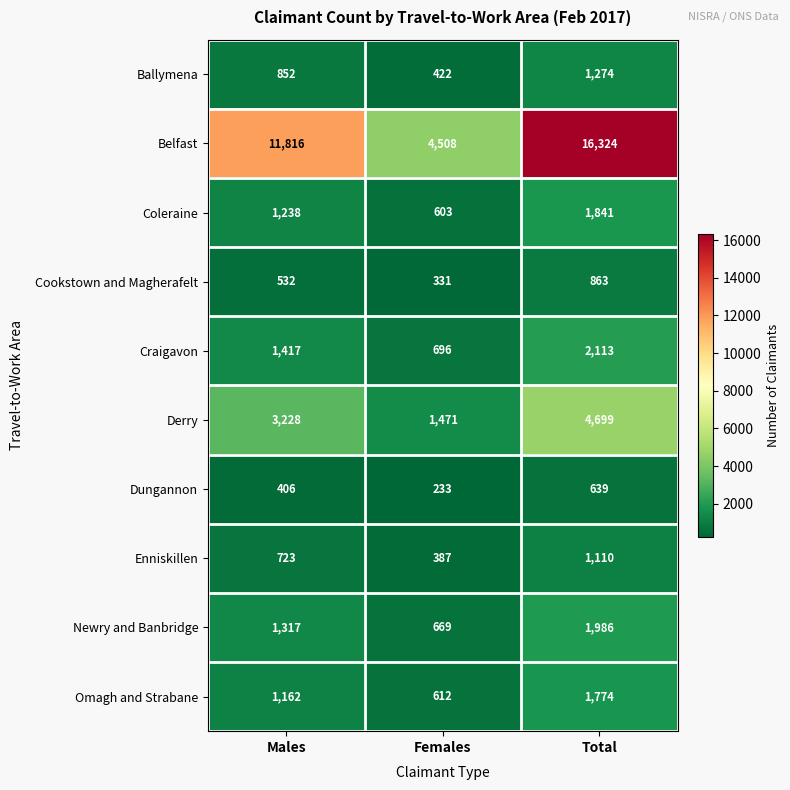

Reading left to right, list all the values displayed in this chart.

Ballymena: Males=852	Females=422	Total=1274
Belfast: Males=11816	Females=4508	Total=16324
Coleraine: Males=1238	Females=603	Total=1841
Cookstown and Magherafelt: Males=532	Females=331	Total=863
Craigavon: Males=1417	Females=696	Total=2113
Derry: Males=3228	Females=1471	Total=4699
Dungannon: Males=406	Females=233	Total=639
Enniskillen: Males=723	Females=387	Total=1110
Newry and Banbridge: Males=1317	Females=669	Total=1986
Omagh and Strabane: Males=1162	Females=612	Total=1774